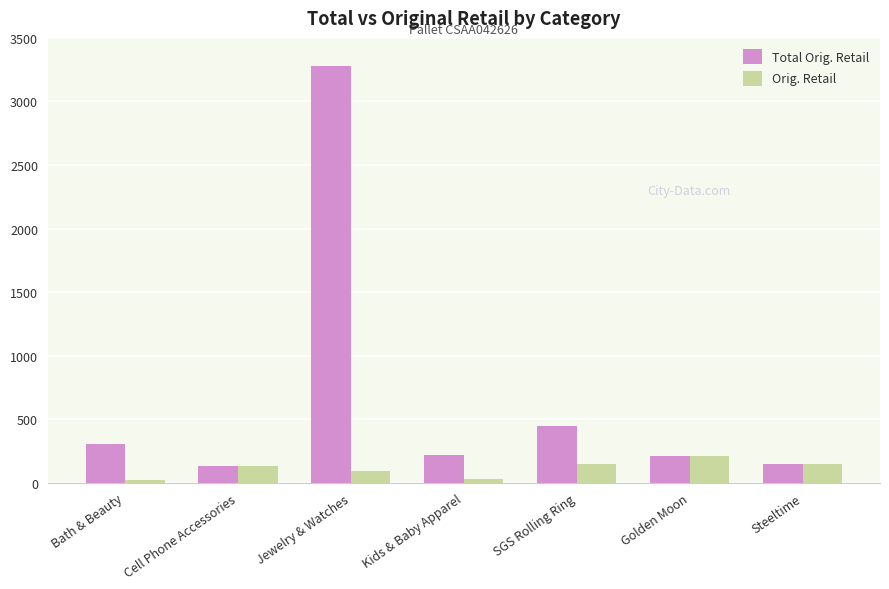

What is the label of the 6th bar from the left?

Golden Moon